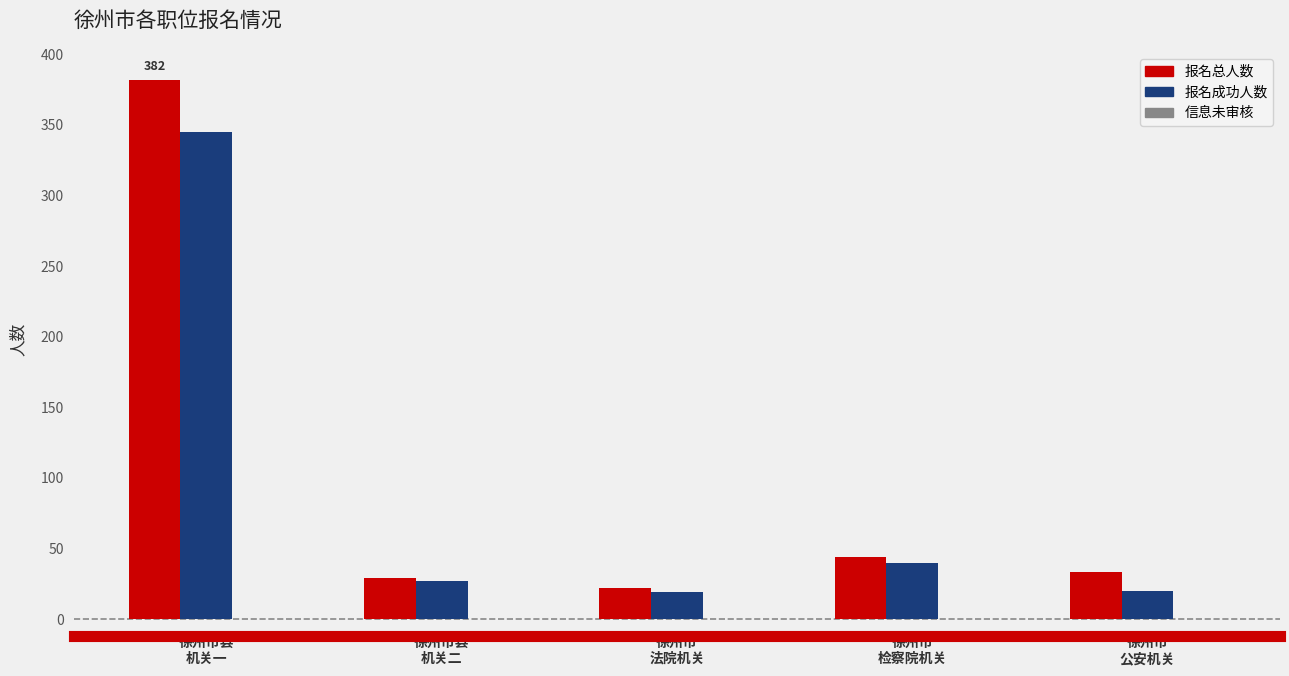

What is the total value across all series at 徐州市
法院机关?

41